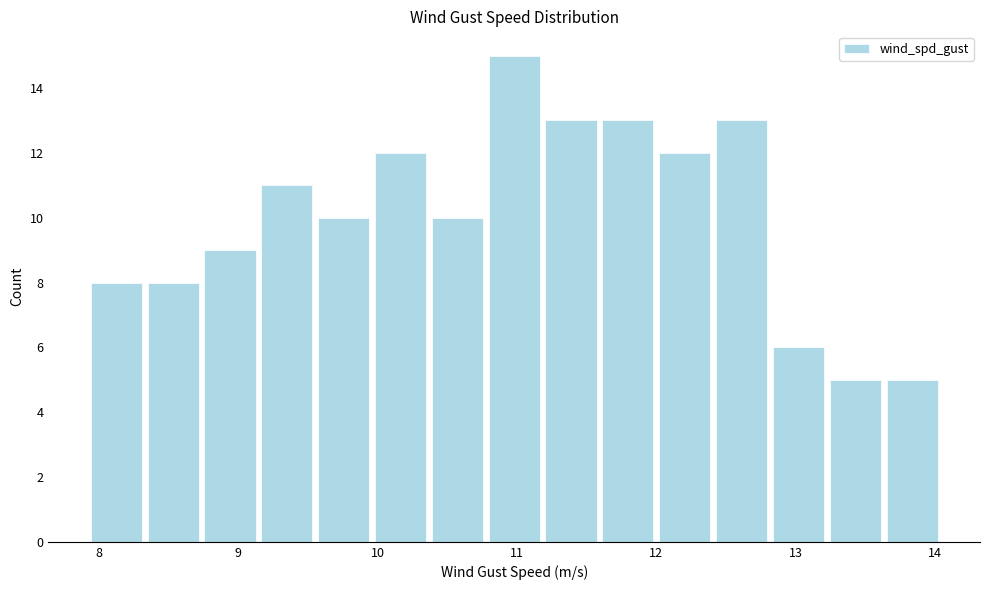

How tall is the bar that spans 9.6 to 10.0 on the x-axis? Neither the bar edges nor the heights are printed on the chart, so give them approximately, as read against the axes.

10